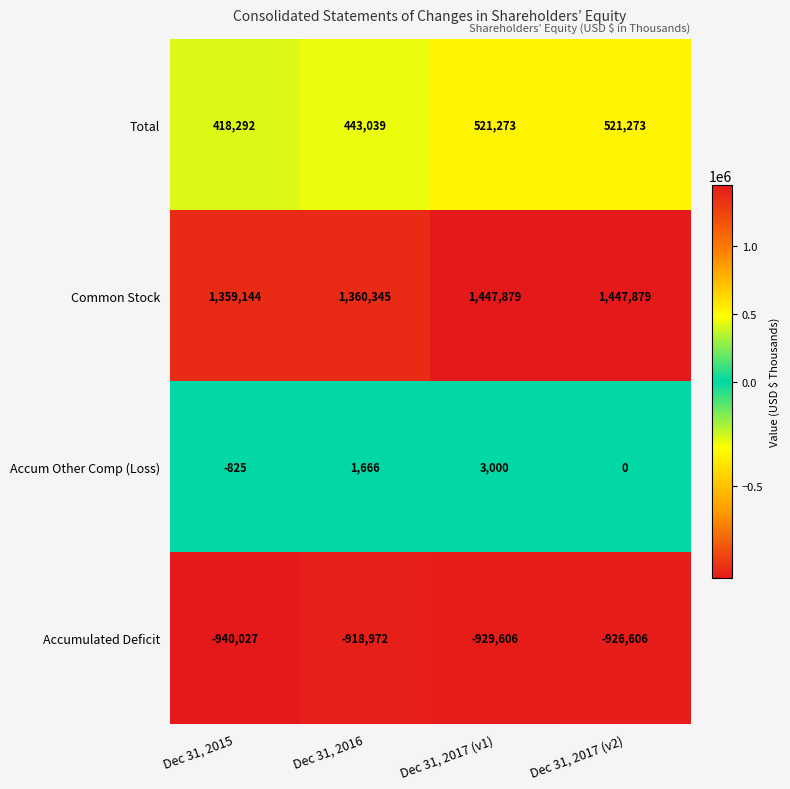

Rank the series at Dec 31, 2017 (v2) from lowest to highest value.

Accumulated Deficit, Accum Other Comp (Loss), Total, Common Stock